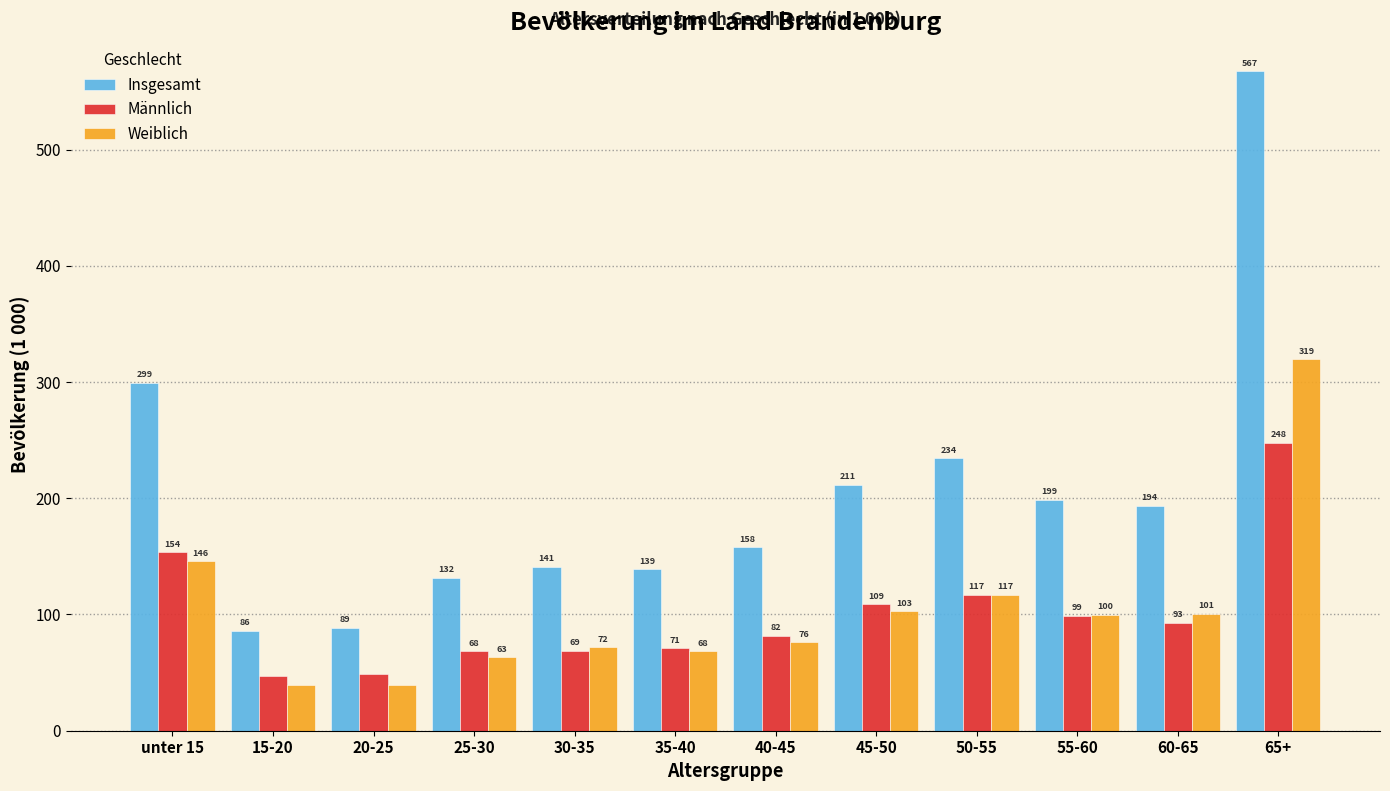

Which series has the largest range (max minus min)?

Insgesamt